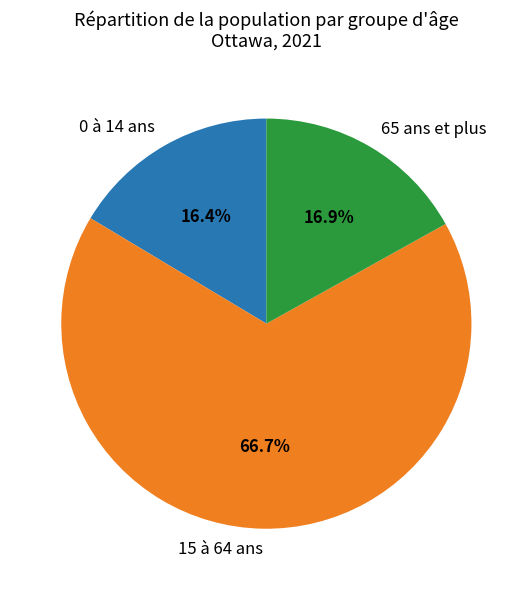

The 15 à 64 ans slice represents 67% of the pie. True or false?

True